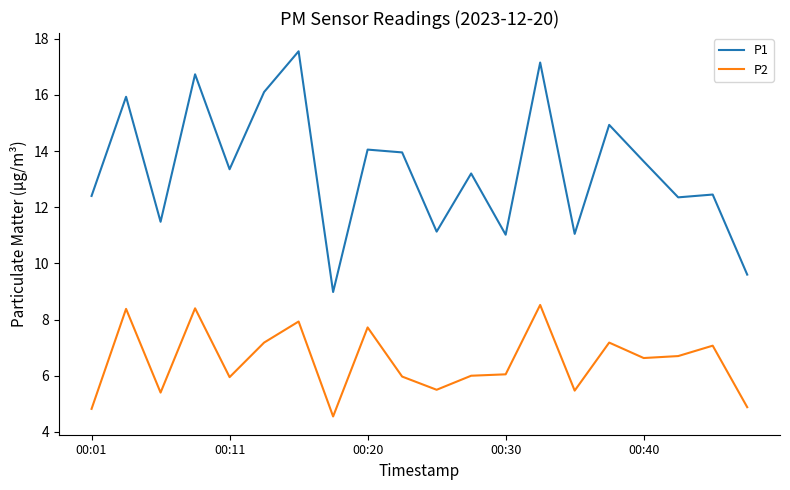

What is the difference between the maximum and minimum values in the P2 series?

4.0